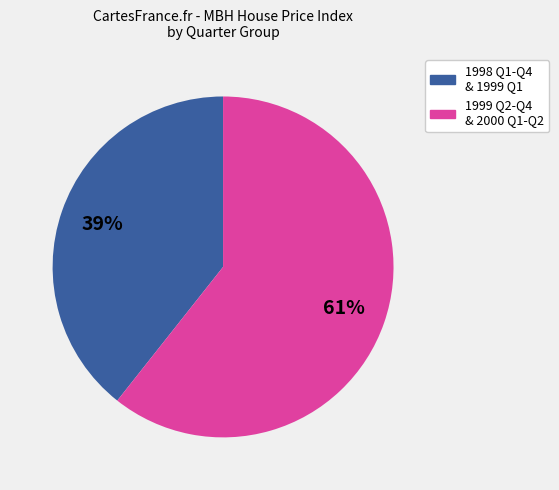

How many slices are in this pie chart?

2